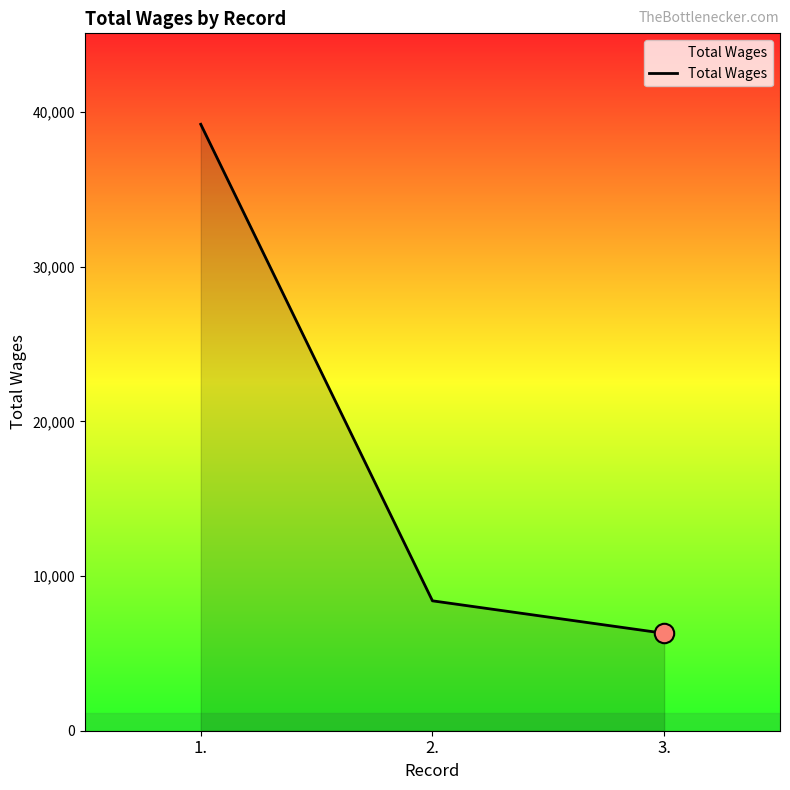

Is it true that the value at 3. is 6300?

True